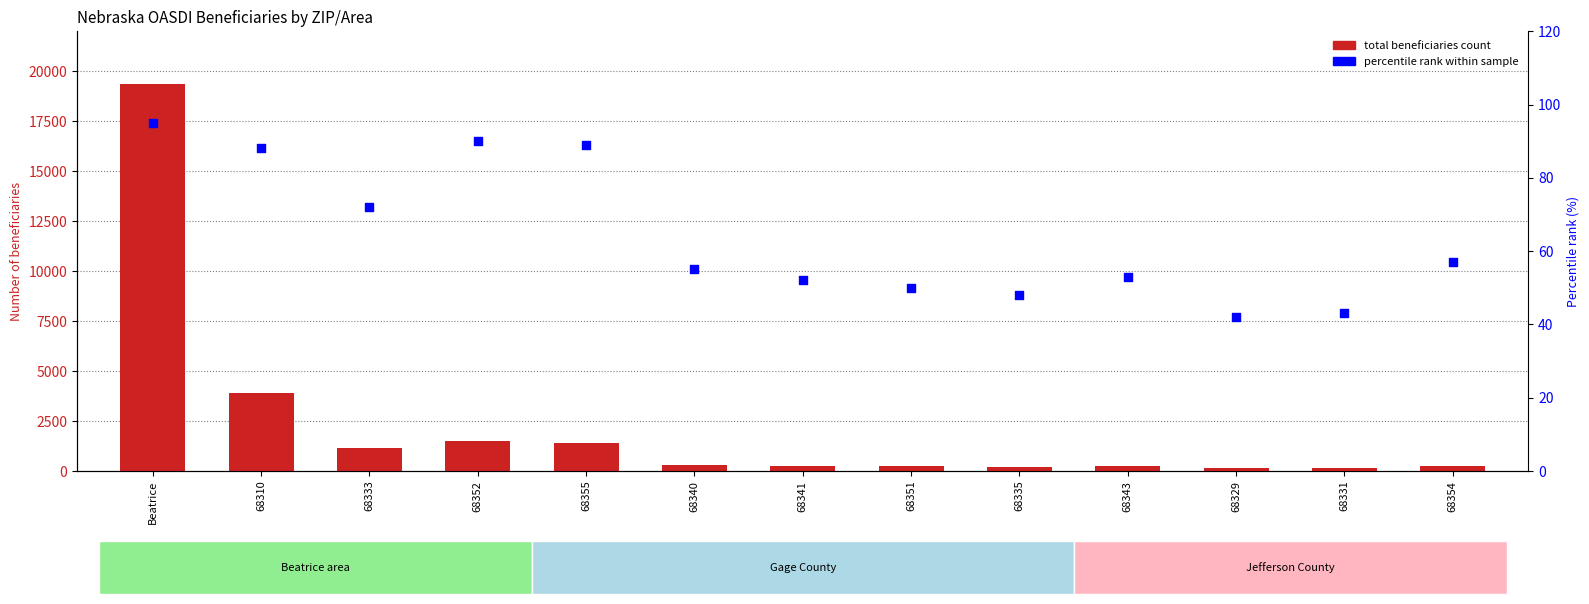

Which series has the largest total across all categories?

Total beneficiaries